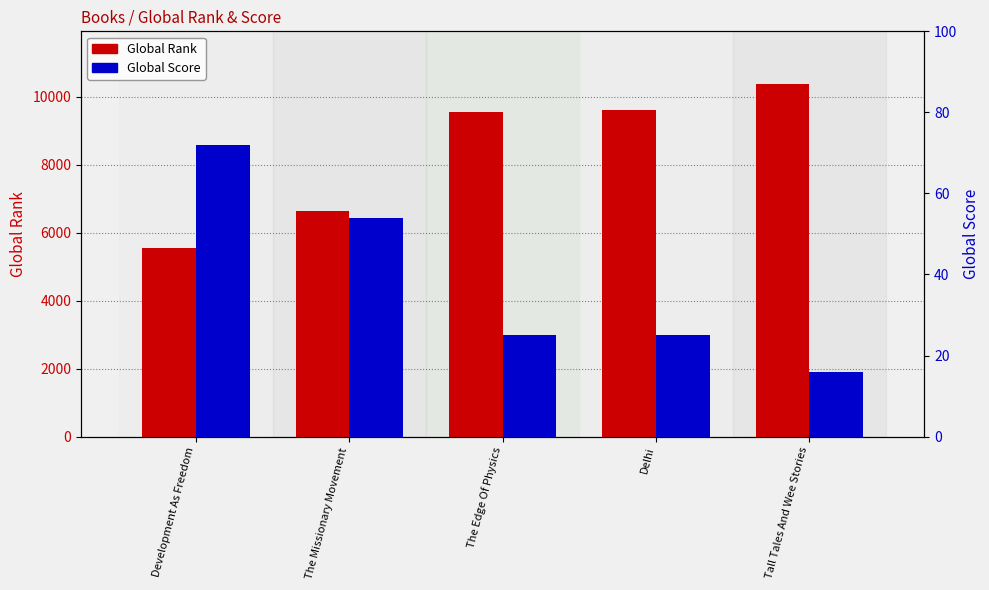

Between Development As Freedom and Delhi, which is larger?

Delhi